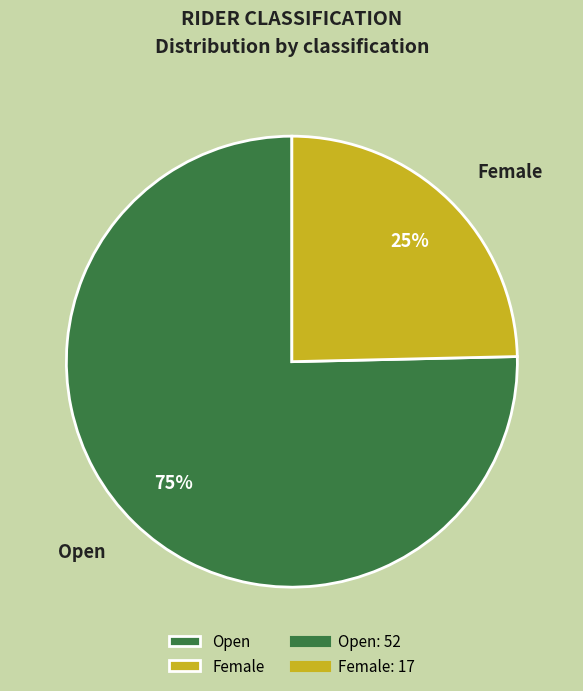

To the nearest percent, what is the average slice percentage?

50%